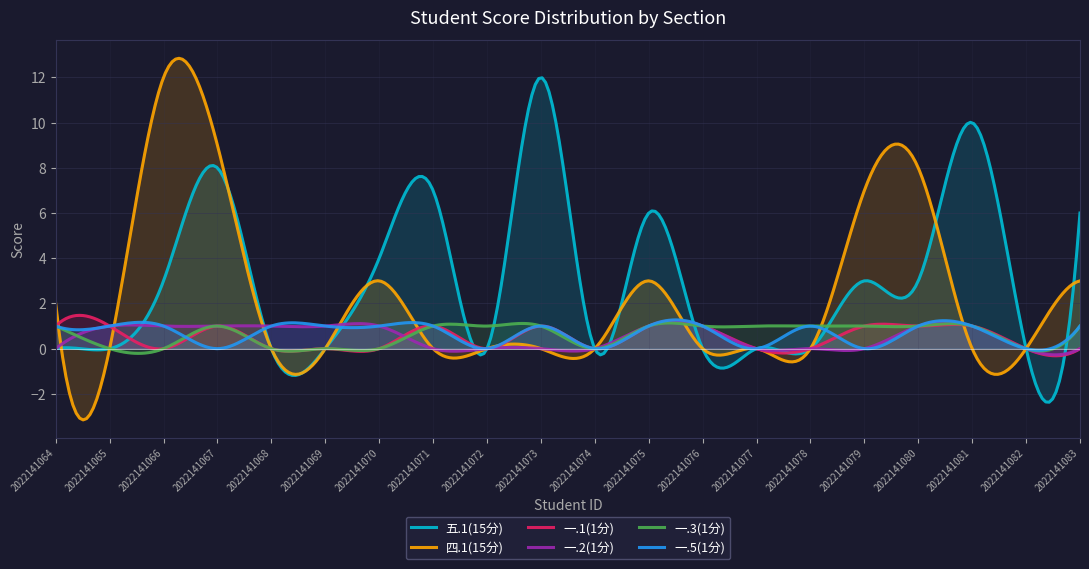

Between 2022141081 and 2022141073, which is larger?

2022141073